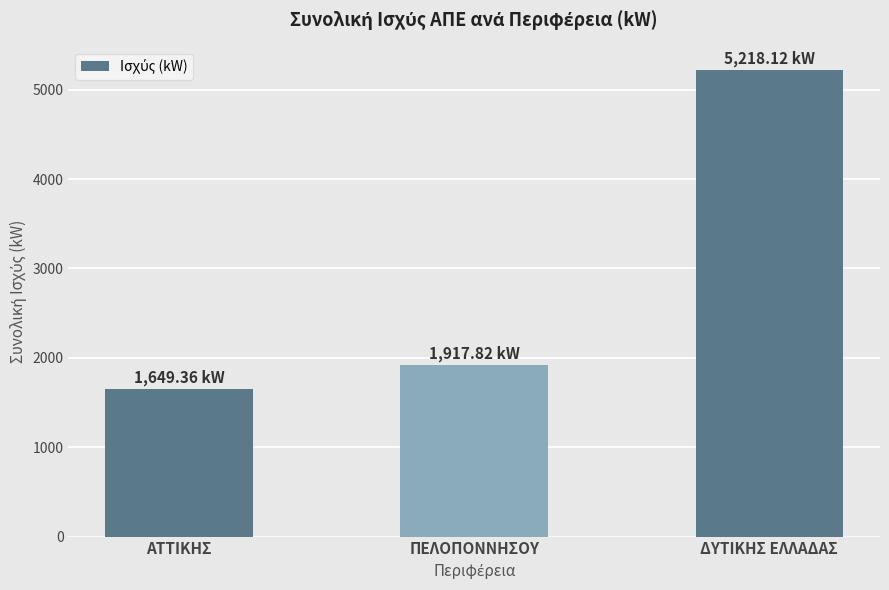

What is the value of the 3rd bar from the left?

5218.1